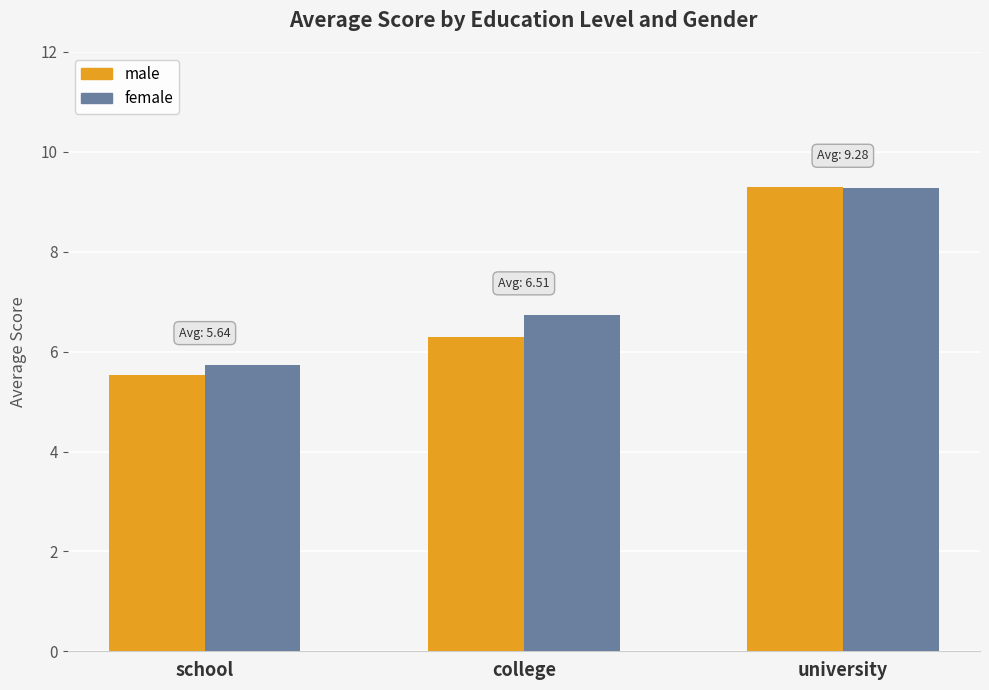

List the labels in order of female value, smallest first.

school, college, university